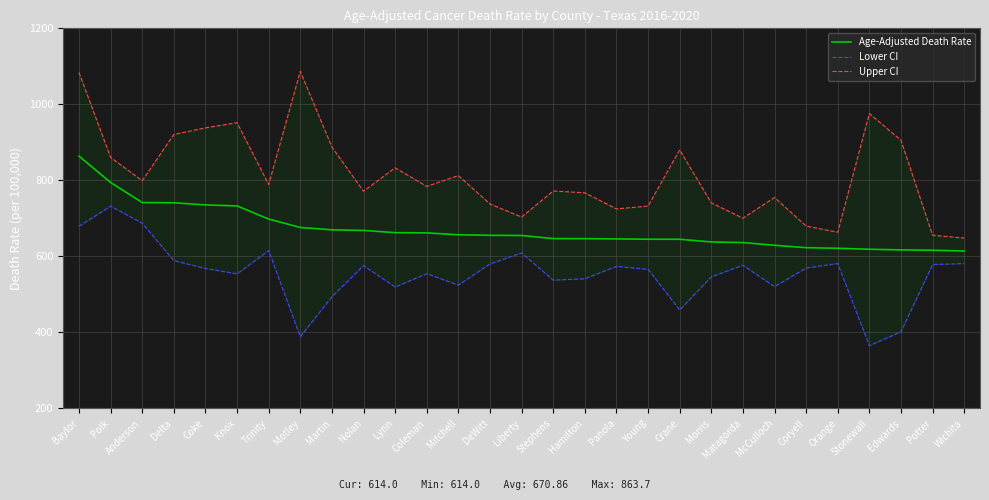

What is the label of the 9th point from the left?

Martin